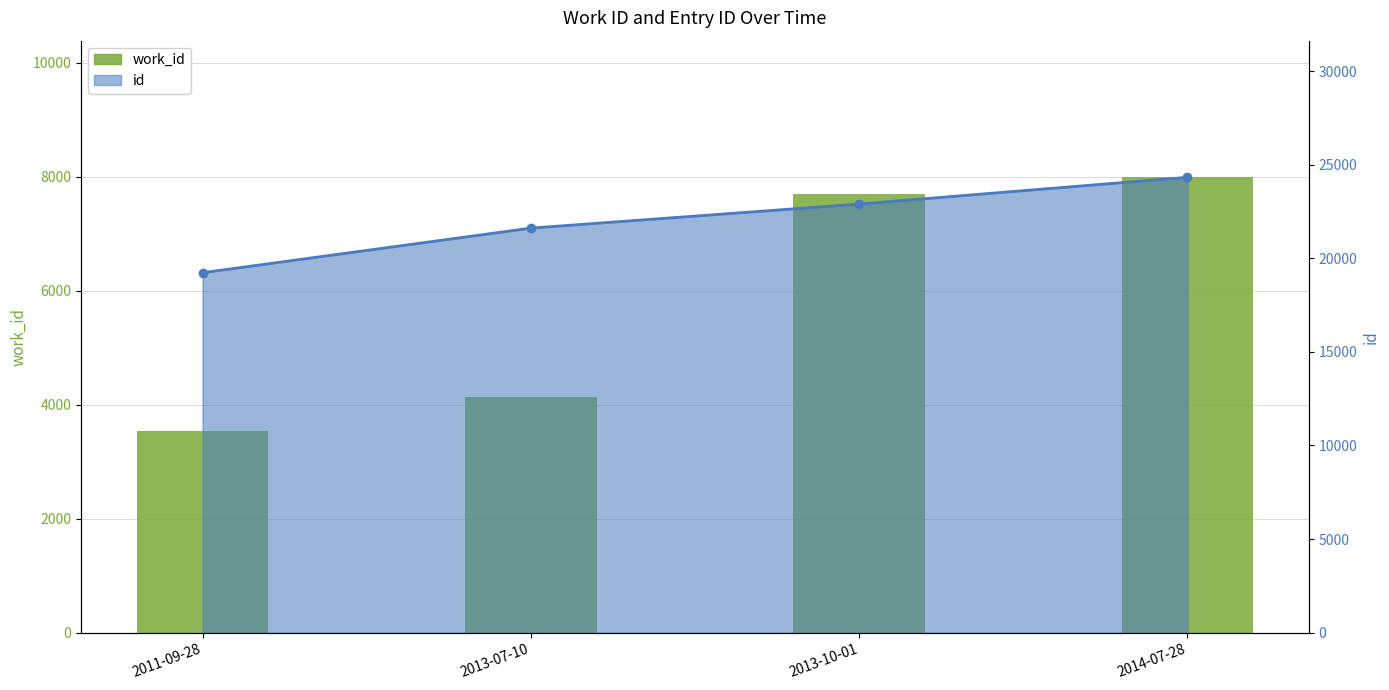

What is the total value across all series at 2013-07-10?

25750